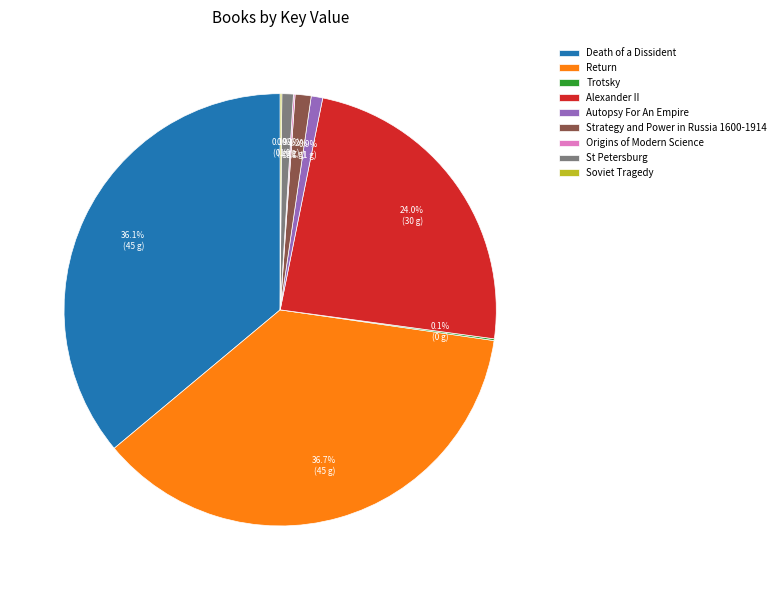

Which slice is the largest?

Return